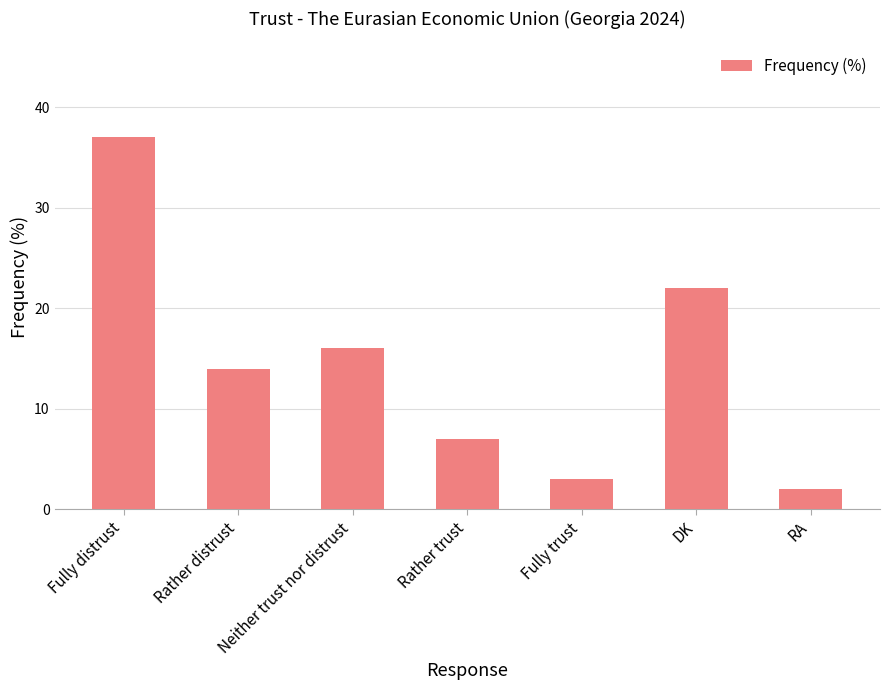

Which label corresponds to the smallest value in the chart?

RA